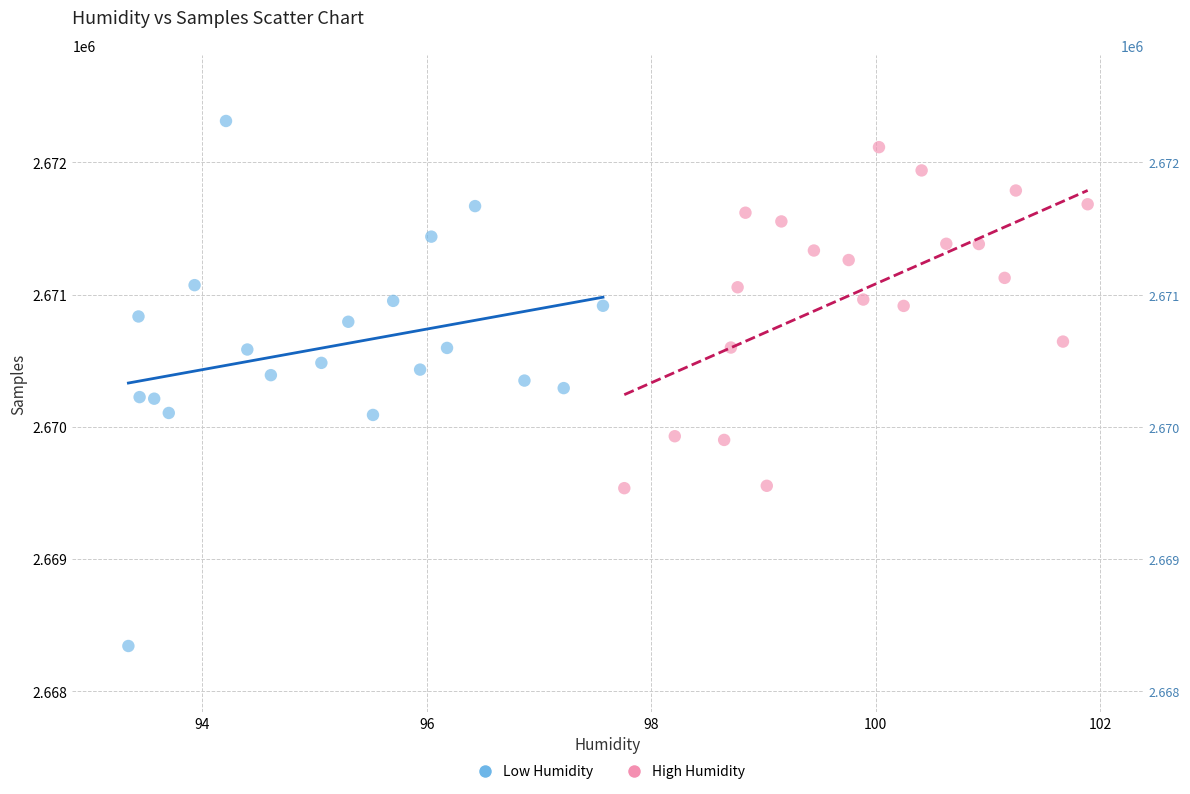

Which series has the widest spread of Y values?

Low Humidity